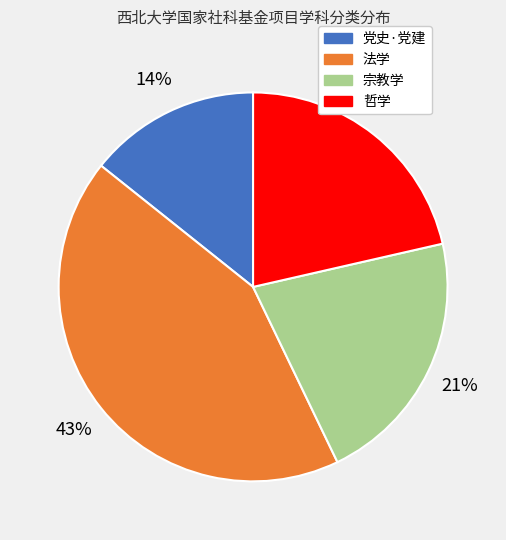

To the nearest percent, what is the average slice percentage?

25%